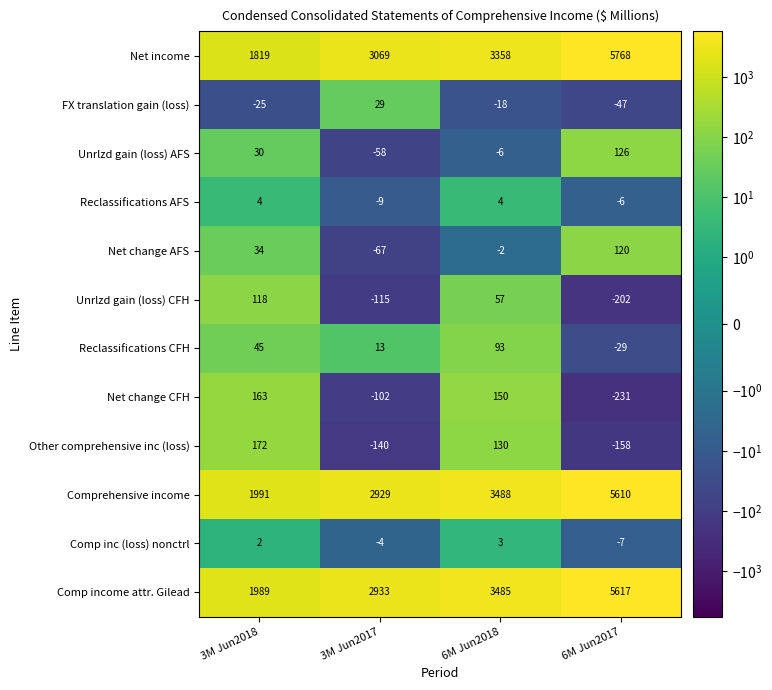

How many distinct data groups are displayed?

12